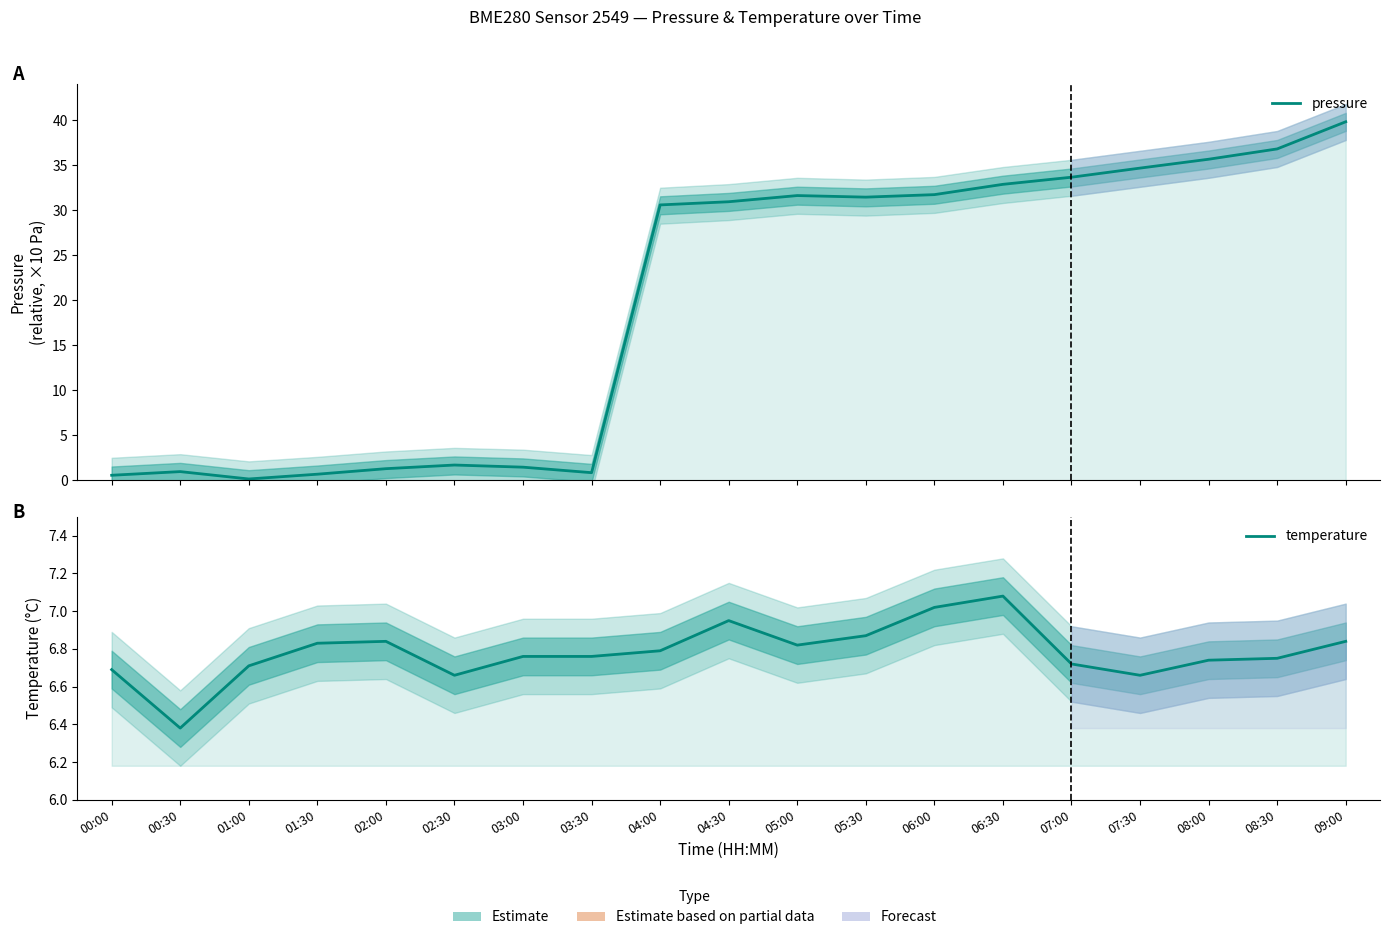

Where is the first local maximum for temperature?

02:00